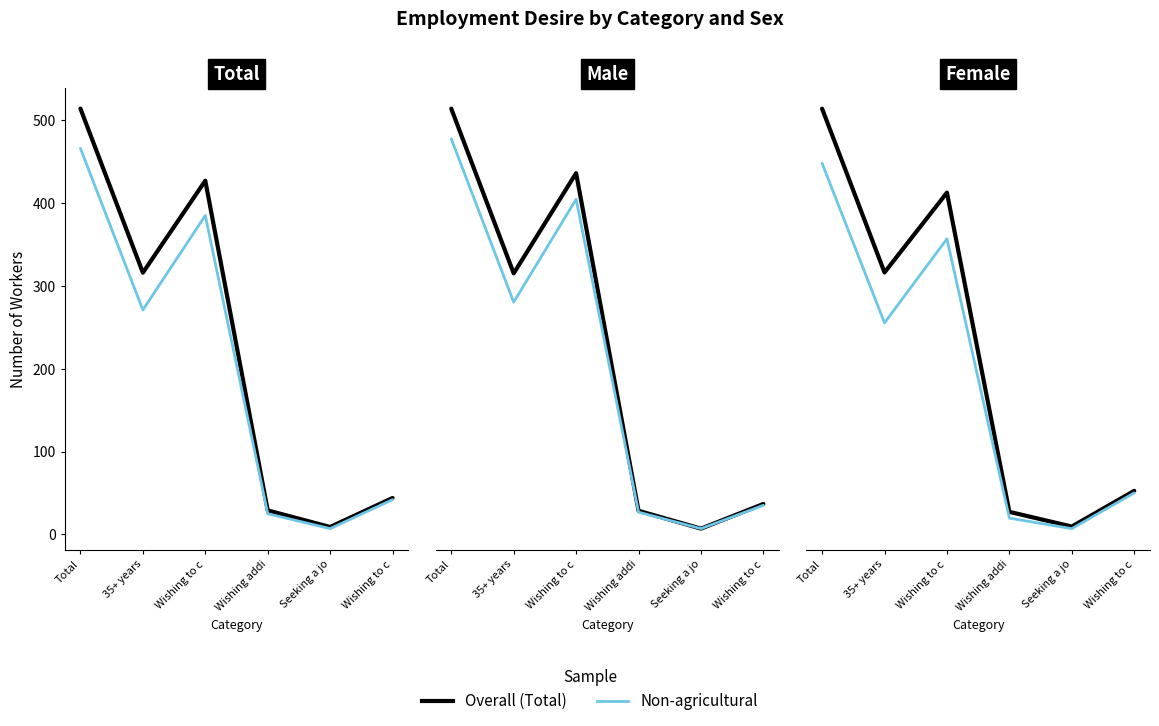

At which category does Non-agricultural reach its first local valley?

35+ years